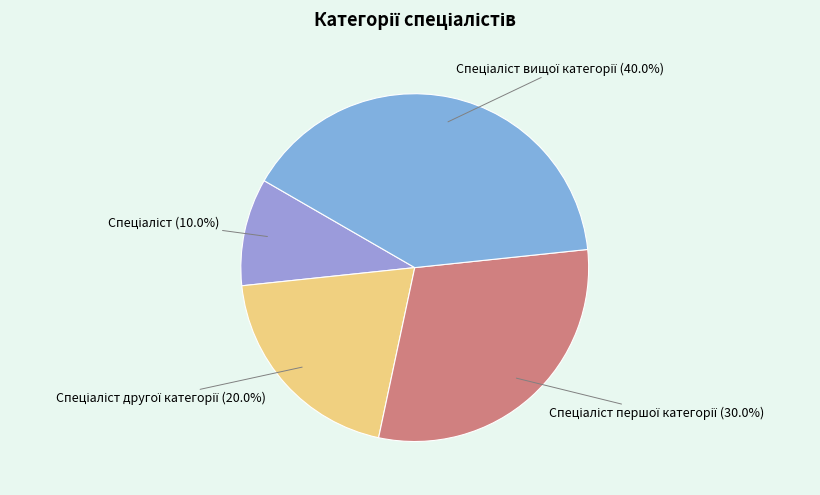

Is there a majority slice in this chart?

No